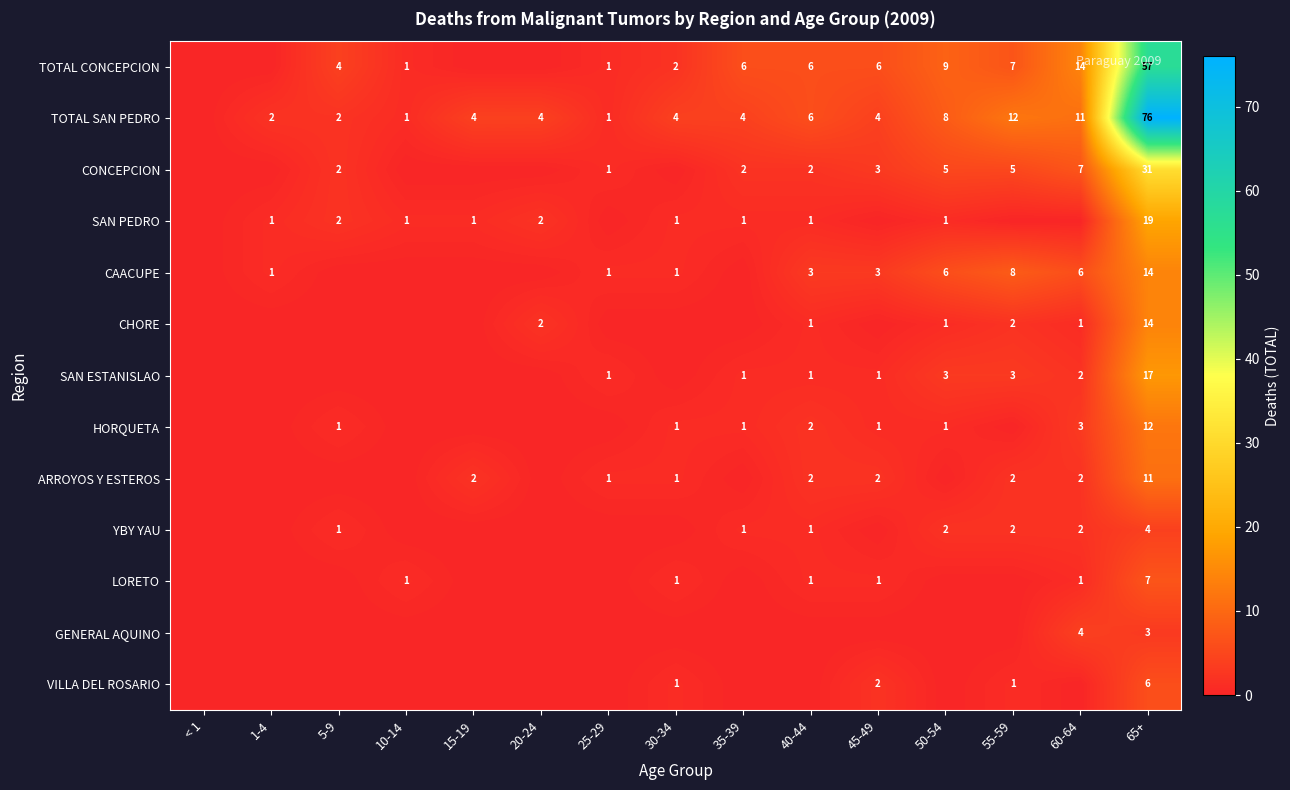

The CHORE series shows 2 at 55-59. True or false?

True